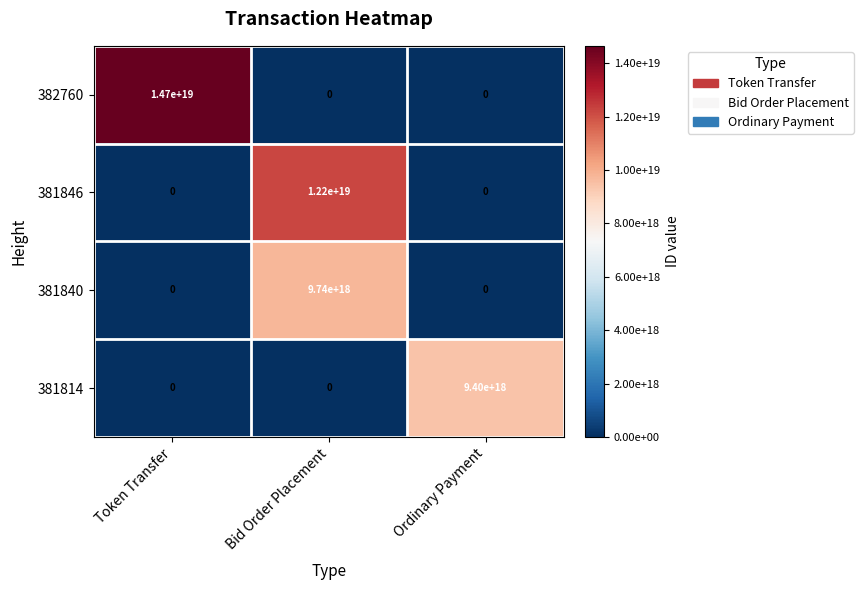

Which series has the largest total across all categories?

382760